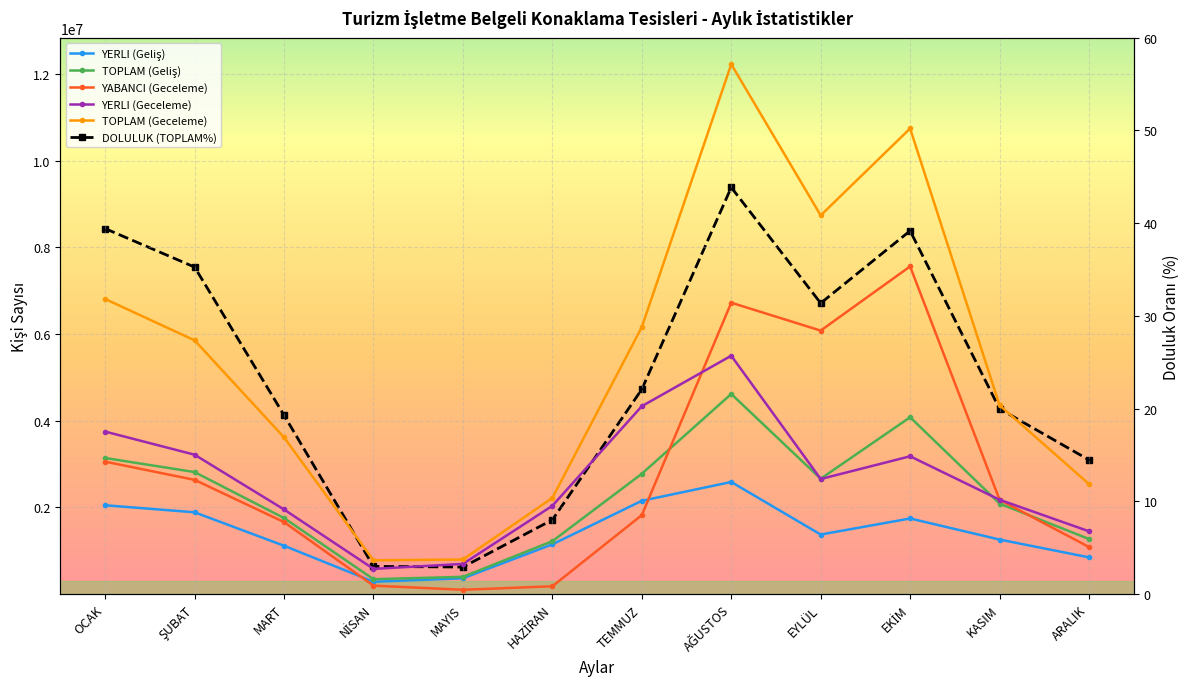

Reading left to right, what are all the values shown in this chart?

YERLI (Geliş): 2051167.0	1888711.0	1117296.0	287426.0	367177.0	1150196.0	2153994.0	2587931.0	1375766.0	1746362.0	1260304.0	850353.0
TOPLAM (Geliş): 3140857.0	2816145.0	1756166.0	346964.0	400777.0	1222339.0	2777113.0	4617108.0	2662829.0	4080440.0	2090089.0	1272583.0
YABANCI (Geceleme): 3056564.0	2636878.0	1662574.0	197598.0	102304.0	182924.0	1824000.0	6721484.0	6078497.0	7558358.0	2178158.0	1088566.0
YERLI (Geceleme): 3749632.0	3216641.0	1953497.0	584126.0	698649.0	2038550.0	4335447.0	5498935.0	2656079.0	3180335.0	2178622.0	1450766.0
TOPLAM (Geceleme): 6806196.0	5853519.0	3616071.0	781724.0	800953.0	2221474.0	6159447.0	12220419.0	8734576.0	10738693.0	4356780.0	2539332.0
DOLULUK (TOPLAM%): 39.4	35.3	19.3	3.0	2.9	8.0	22.1	43.9	31.4	39.2	20.0	14.5